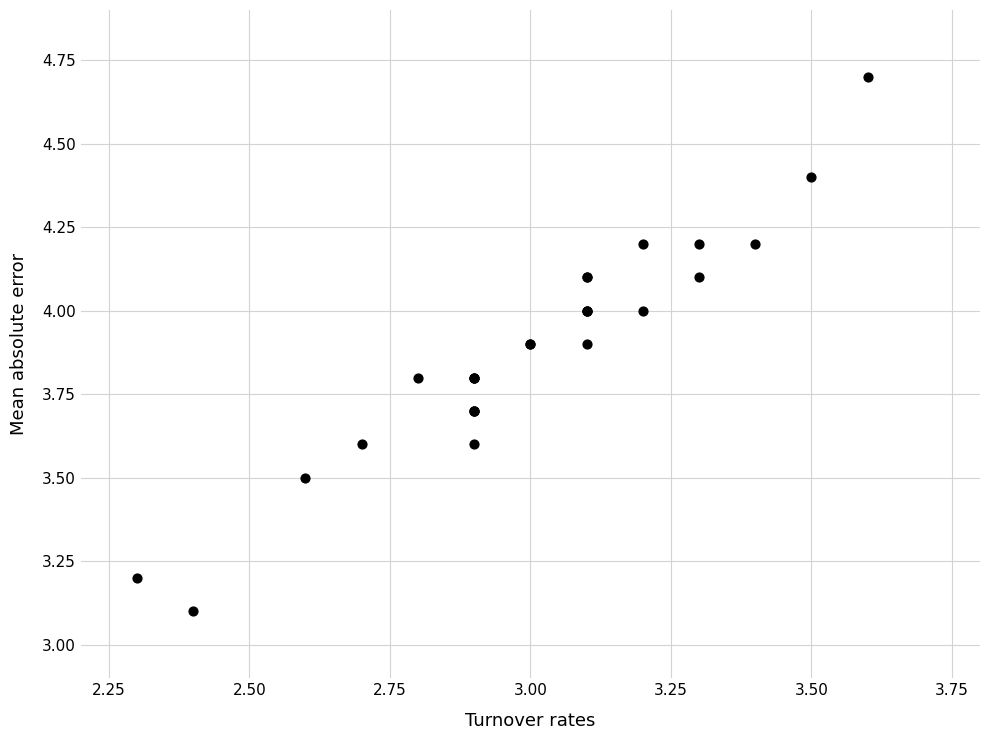

What Y value in the scatter plot is closest to 3?

3.1